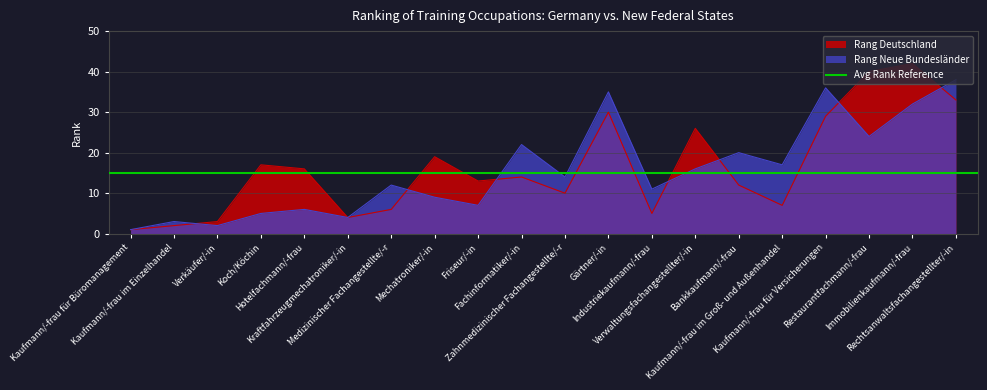

Reading left to right, what are all the values shown in this chart?

Rang Deutschland: Kaufmann/-frau für Büromanagement=1	Kaufmann/-frau im Einzelhandel=2	Verkäufer/-in=3	Koch/Köchin=17	Hotelfachmann/-frau=16	Kraftfahrzeugmechatroniker/-in=4	Medizinischer Fachangestellte/-r=6	Mechatroniker/-in=19	Friseur/-in=13	Fachinformatiker/-in=14	Zahnmedizinischer Fachangestellte/-r=10	Gärtner/-in=30	Industriekaufmann/-frau=5	Verwaltungsfachangestellter/-in=26	Bankkaufmann/-frau=12	Kaufmann/-frau im Groß- und Außenhandel=7	Kaufmann/-frau für Versicherungen=29	Restaurantfachmann/-frau=40	Immobilienkaufmann/-frau=42	Rechtsanwaltsfachangestellter/-in=33
Rang Neue Bundesländer: Kaufmann/-frau für Büromanagement=1	Kaufmann/-frau im Einzelhandel=3	Verkäufer/-in=2	Koch/Köchin=5	Hotelfachmann/-frau=6	Kraftfahrzeugmechatroniker/-in=4	Medizinischer Fachangestellte/-r=12	Mechatroniker/-in=9	Friseur/-in=7	Fachinformatiker/-in=22	Zahnmedizinischer Fachangestellte/-r=14	Gärtner/-in=35	Industriekaufmann/-frau=11	Verwaltungsfachangestellter/-in=16	Bankkaufmann/-frau=20	Kaufmann/-frau im Groß- und Außenhandel=17	Kaufmann/-frau für Versicherungen=36	Restaurantfachmann/-frau=24	Immobilienkaufmann/-frau=32	Rechtsanwaltsfachangestellter/-in=38